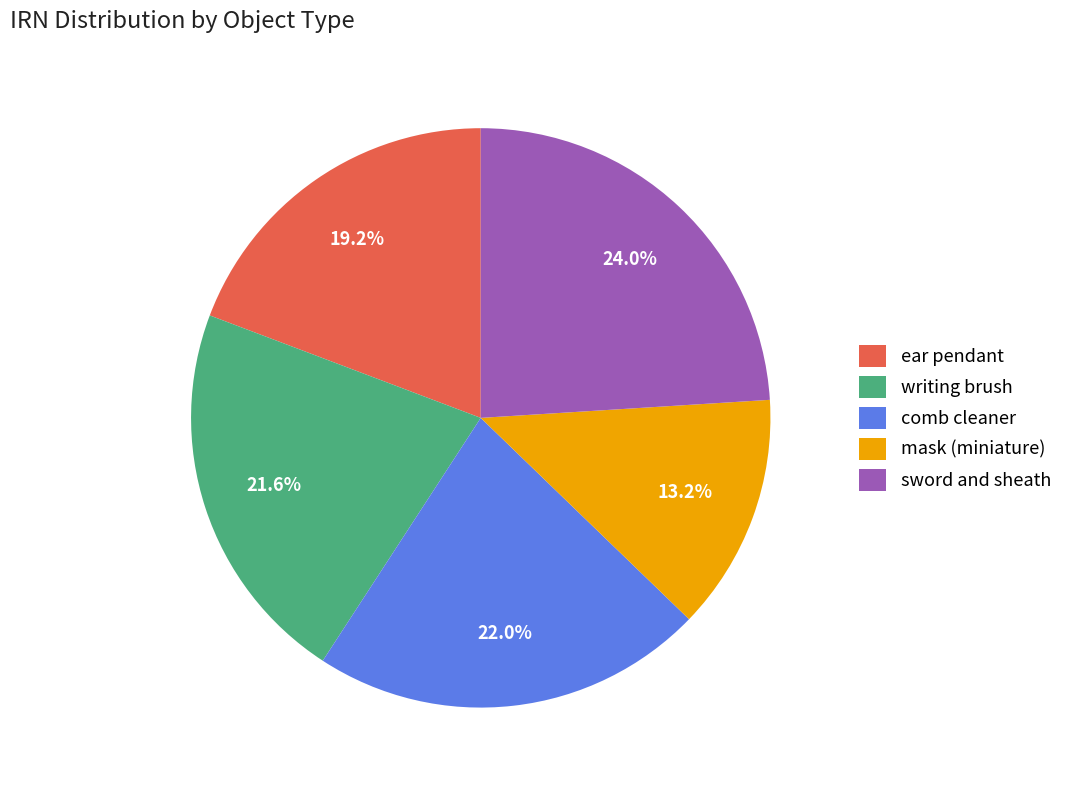

To the nearest percent, what percentage of the pie is writing brush?

22%